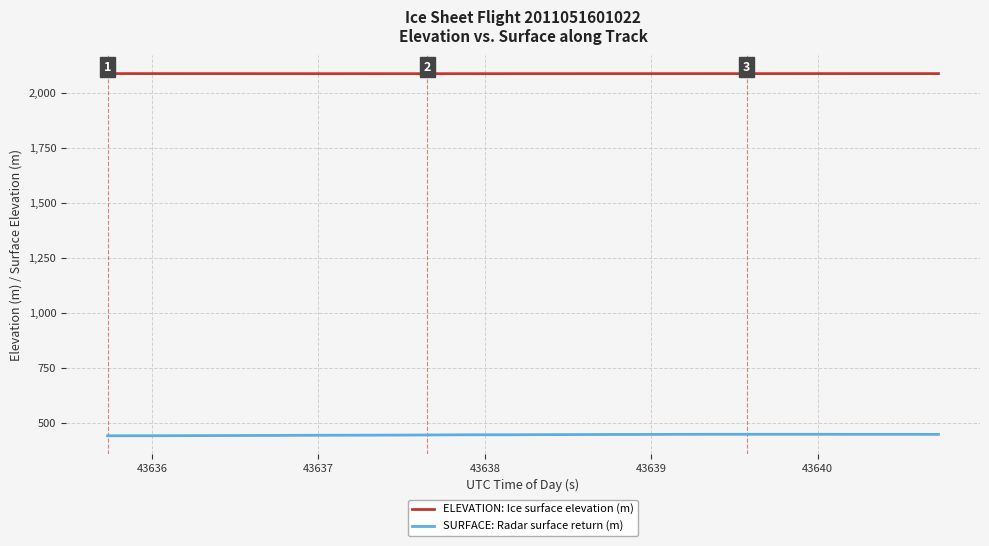

Which series has the largest total across all categories?

ELEVATION: Ice surface elevation (m)